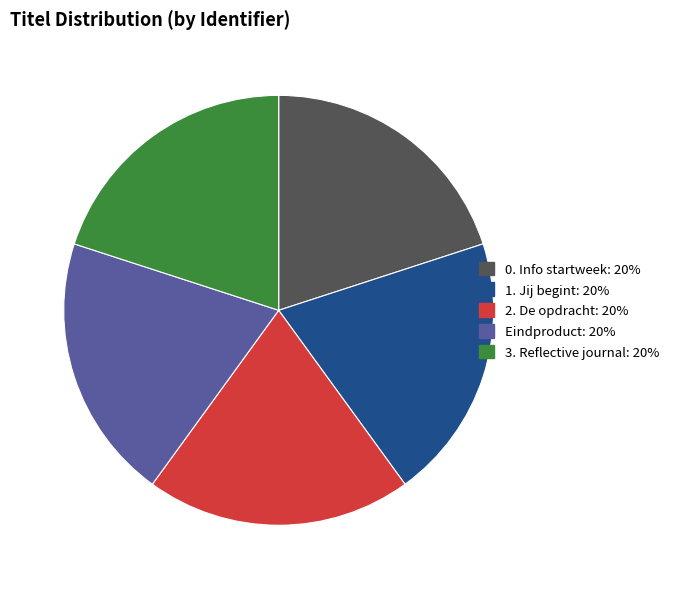

Is it true that 1. Jij begint is 20% of the pie?

True